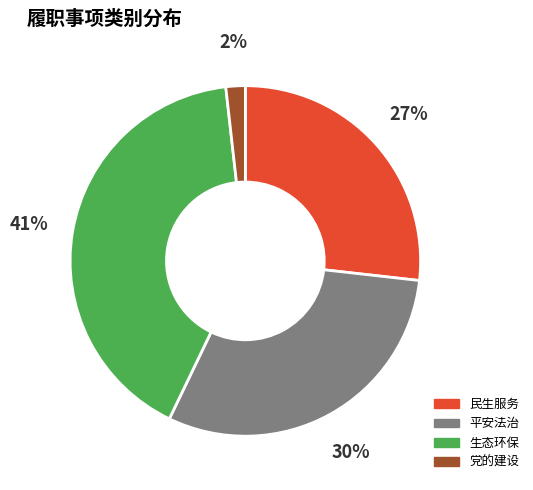

Rank the categories by value from lowest to highest.

党的建设, 民生服务, 平安法治, 生态环保